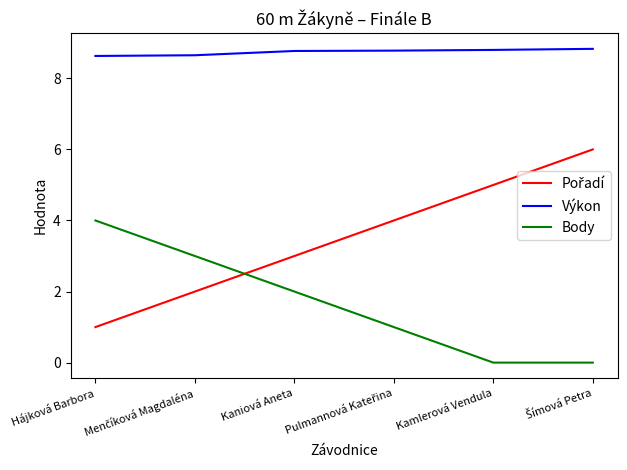

What value does the Výkon series have at Kamlerová Vendula?

8.8